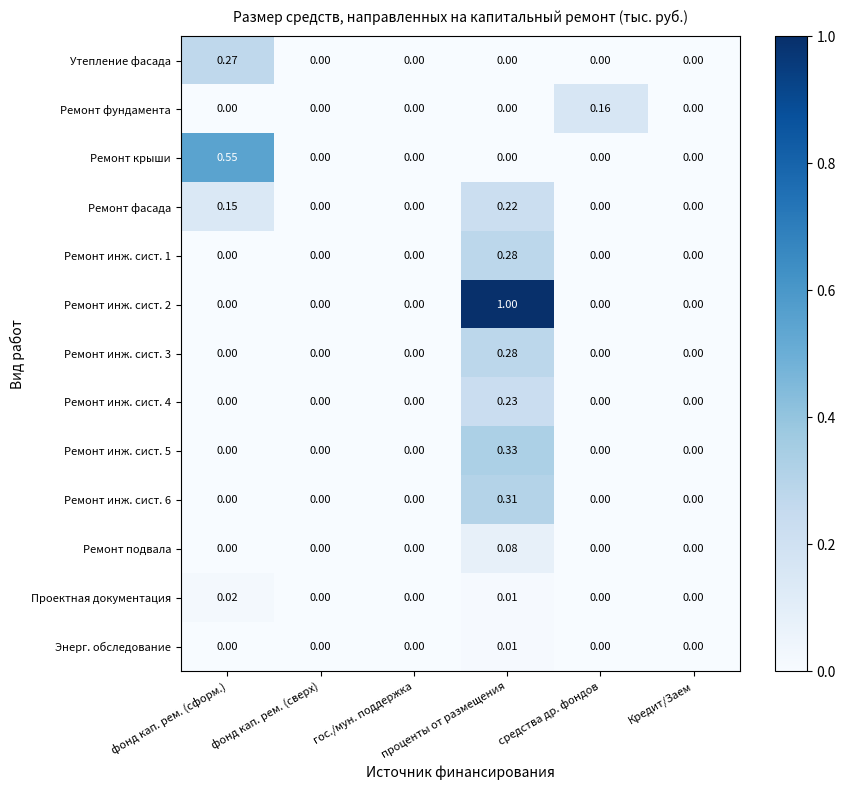

How many values in the Ремонт подвала series exceed 0?

1